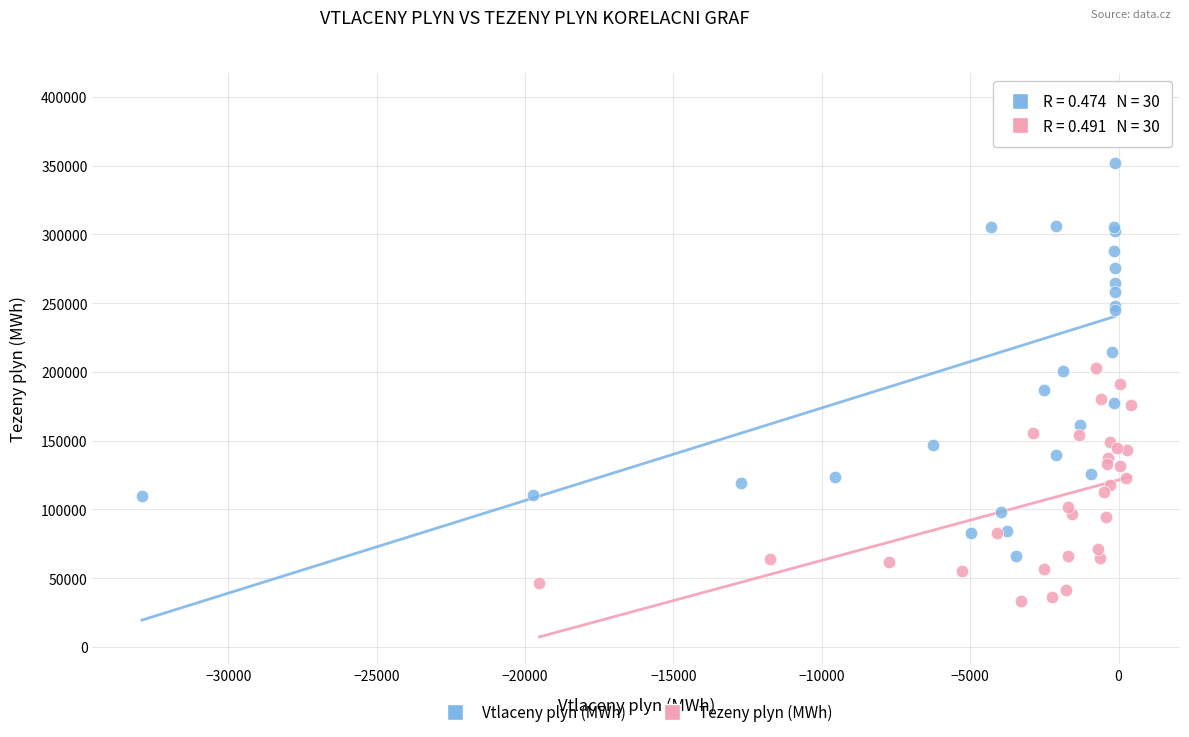

Which series has the largest Y range (max minus min)?

Vtlaceny plyn (MWh)